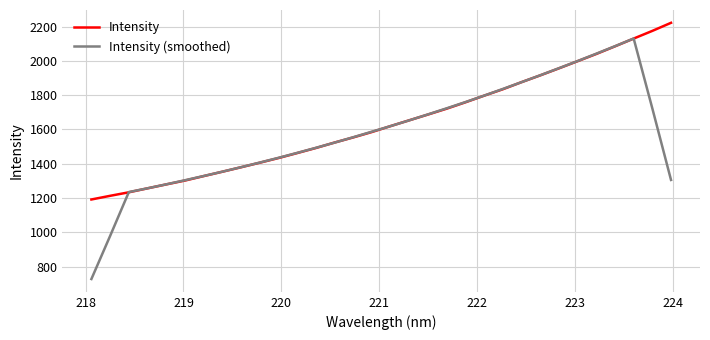

List the series in order of their peak value, highest first.

Intensity, Intensity (smoothed)